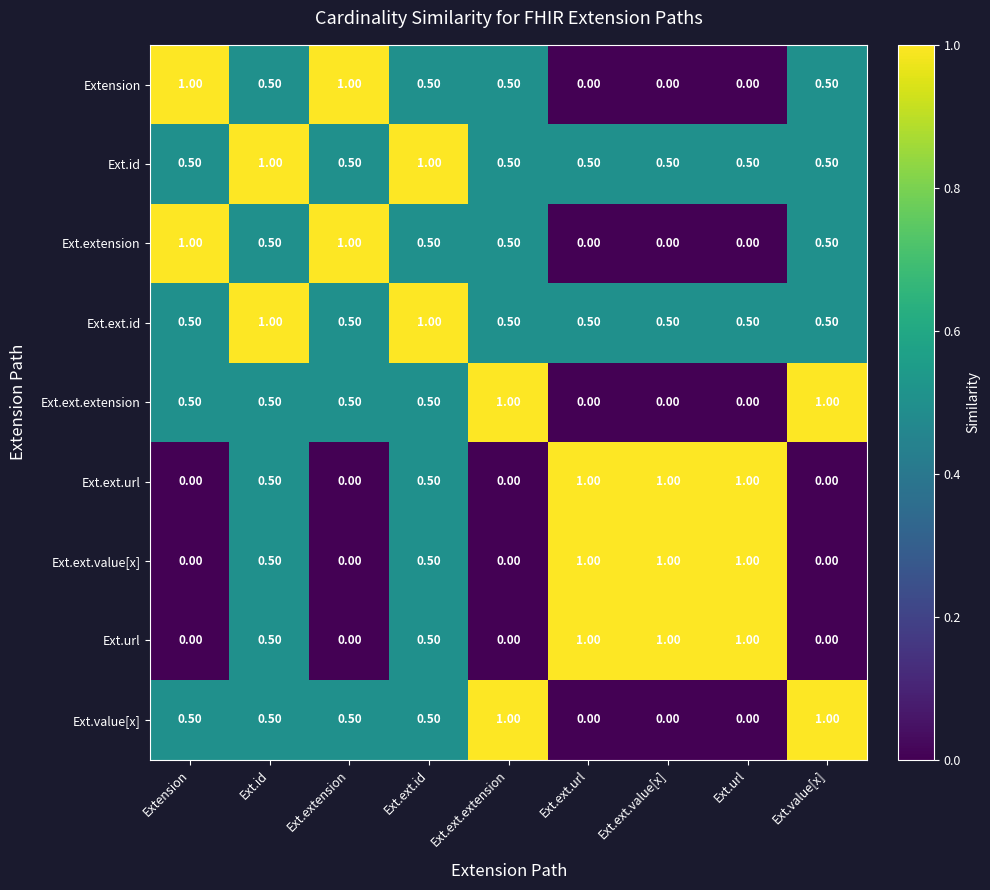

What is the difference between the maximum and second lowest values in the Ext.extension series?

1.0